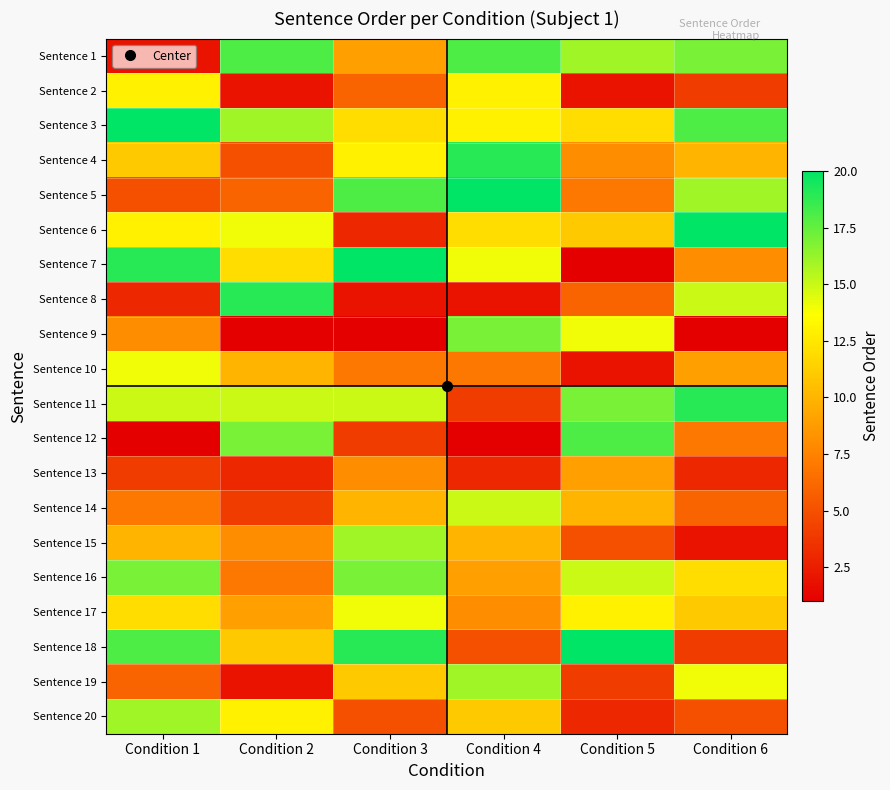

At which category is the sum across all series the highest?

Condition 4